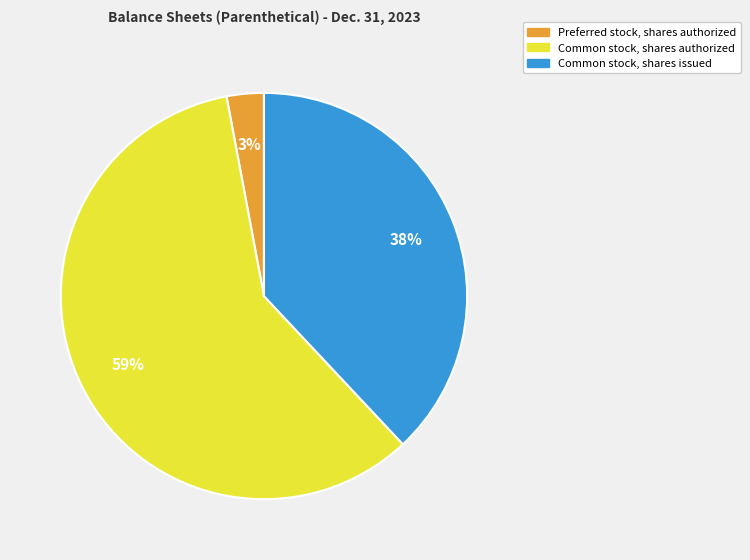

Approximately how many times larger is the value at Preferred stock, shares authorized compared to Common stock, shares issued?

0.1